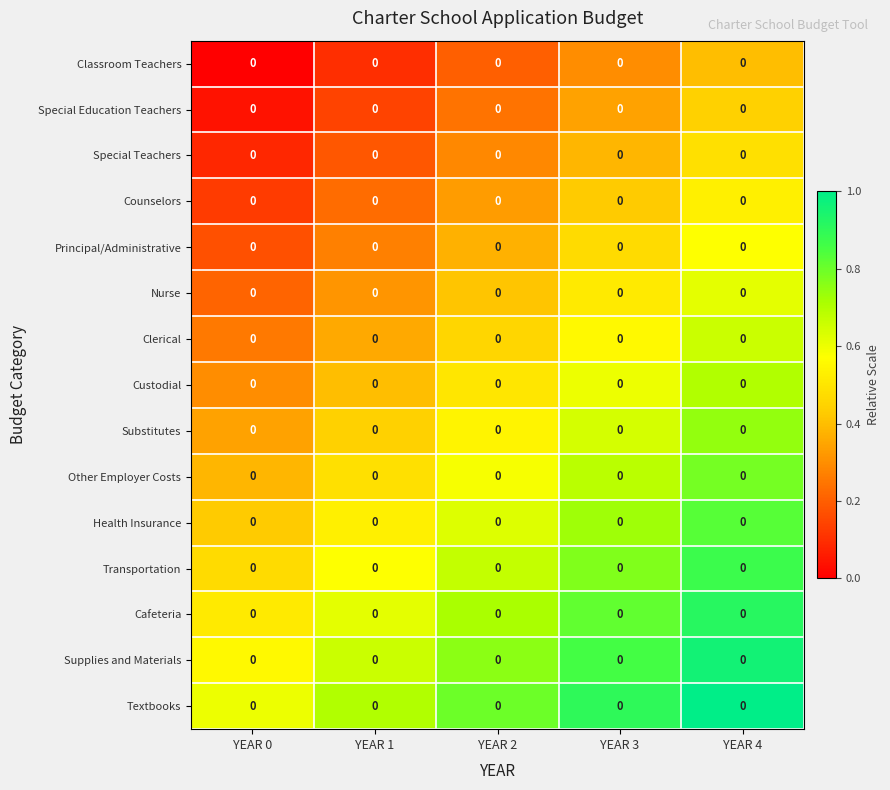

Is it true that Nurse equals 0.2 at YEAR 2?

False